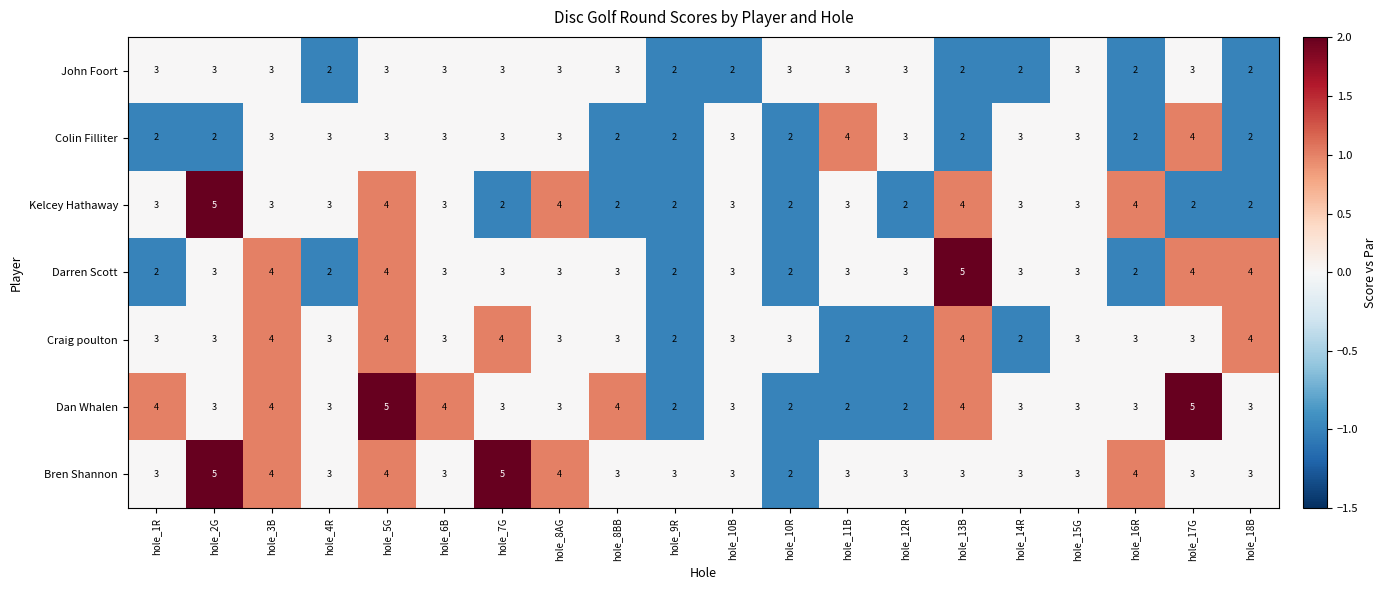

What is the sum of all Colin Filliter values?

54